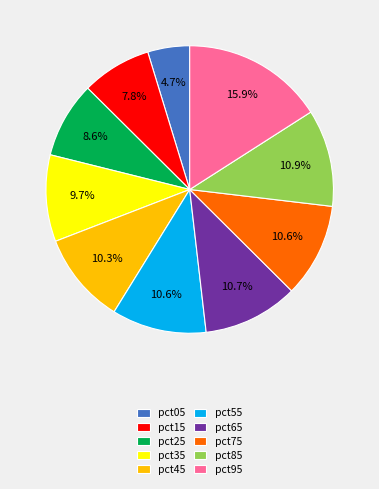

Between pct55 and pct95, which is larger?

pct95